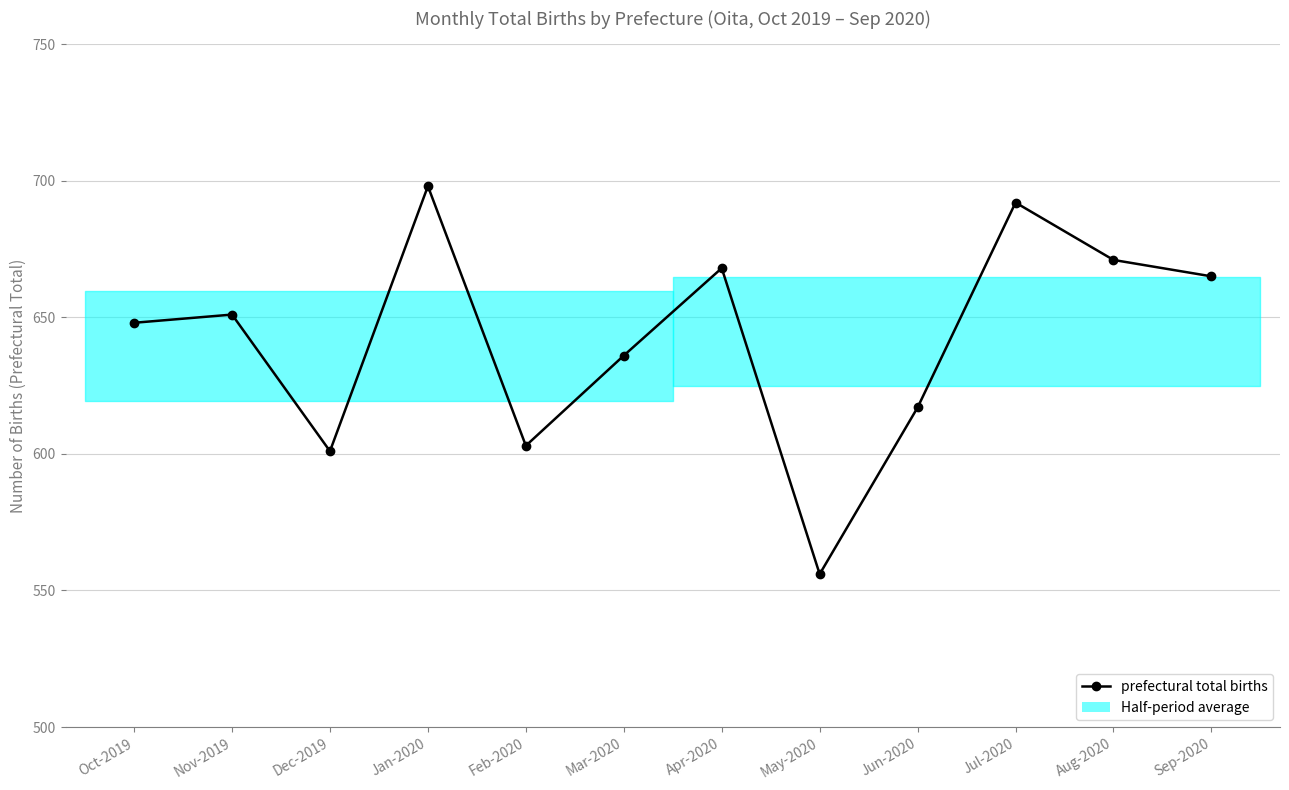

Rank the categories by value from highest to lowest.

Jan-2020, Jul-2020, Aug-2020, Apr-2020, Sep-2020, Nov-2019, Oct-2019, Mar-2020, Jun-2020, Feb-2020, Dec-2019, May-2020